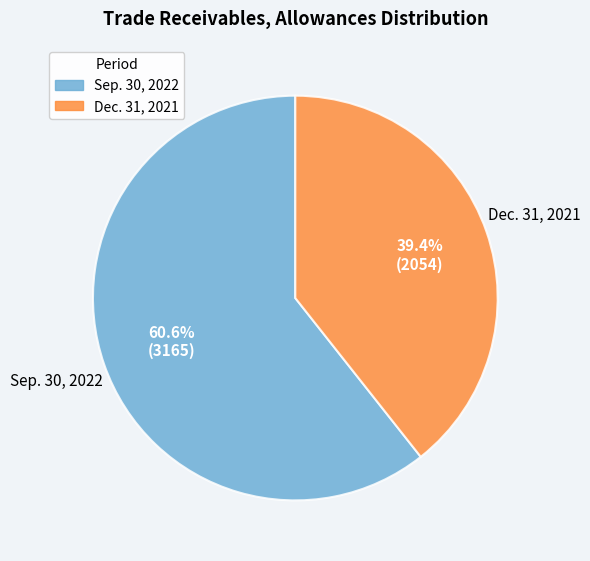

Between Sep. 30, 2022 and Dec. 31, 2021, which is larger?

Sep. 30, 2022